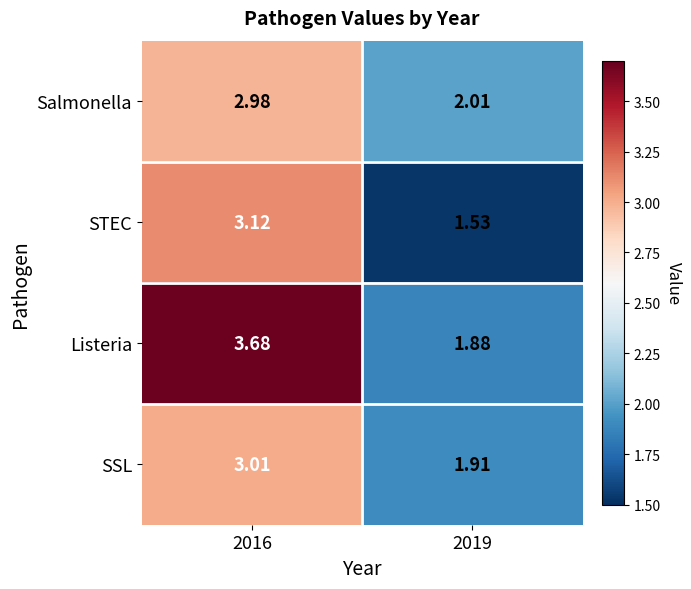

List the series in order of their peak value, lowest first.

Salmonella, SSL, STEC, Listeria